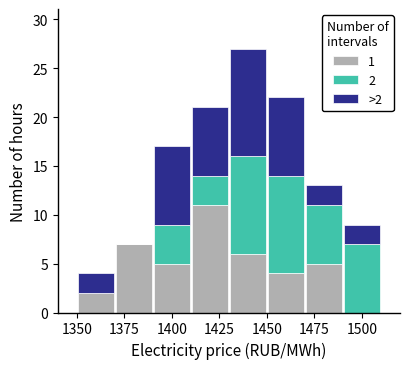

Which range on the x-axis has the tallest stacked bar (by total height)?

1430 to 1450